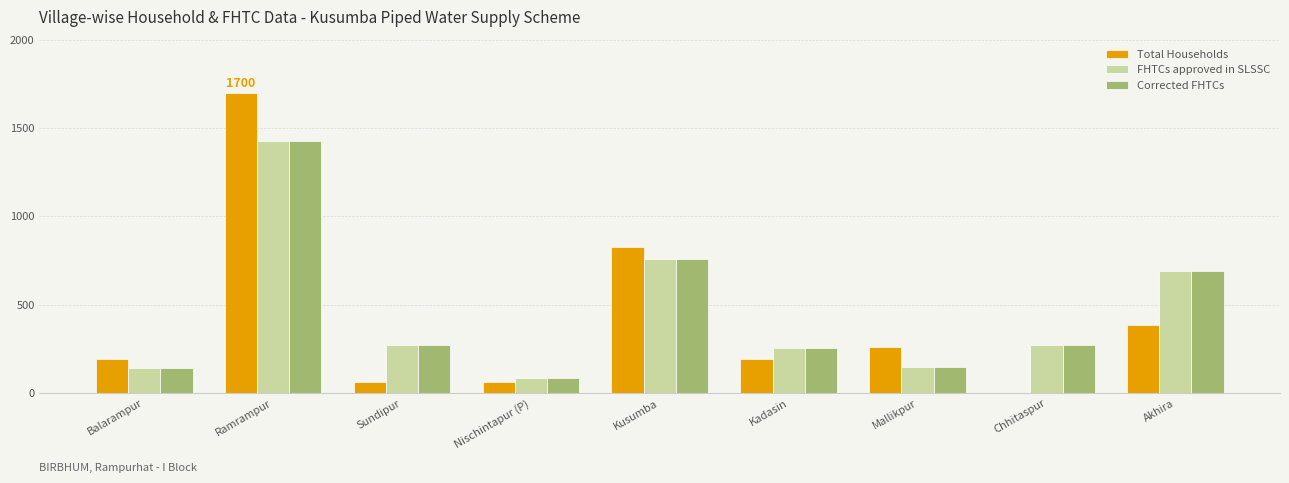

Read the FHTCs approved in SLSSC value at Kusumba.

757